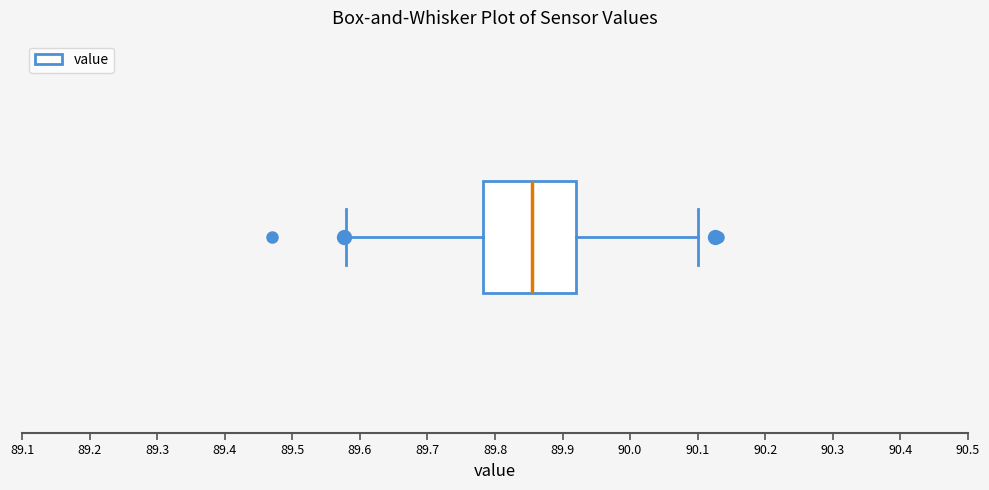

Read this box plot against the x-axis: the position of the median line, the range covered by the box, and the ends of both whiskers. The values are not printed on the chart, so give them approximately, as read against the axis.

median 89.86, box 89.78 to 89.92, whiskers 89.58 to 90.10